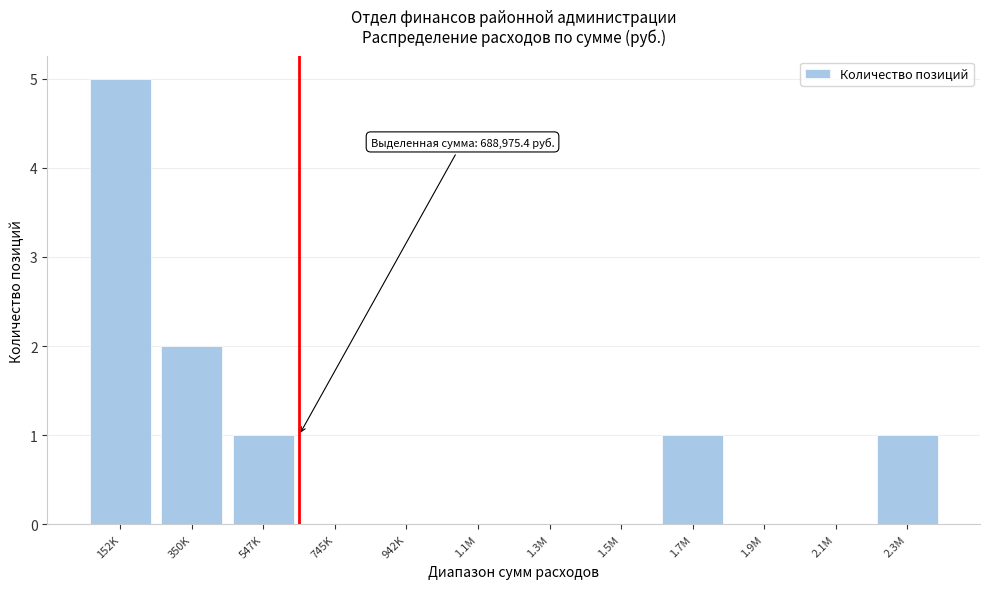

Reading right to left, extract all data points from this chart.

2.3M=1	2.1M=0	1.9M=0	1.7M=1	1.5M=0	1.3M=0	1.1M=0	942K=0	745K=0	547K=1	350K=2	152K=5